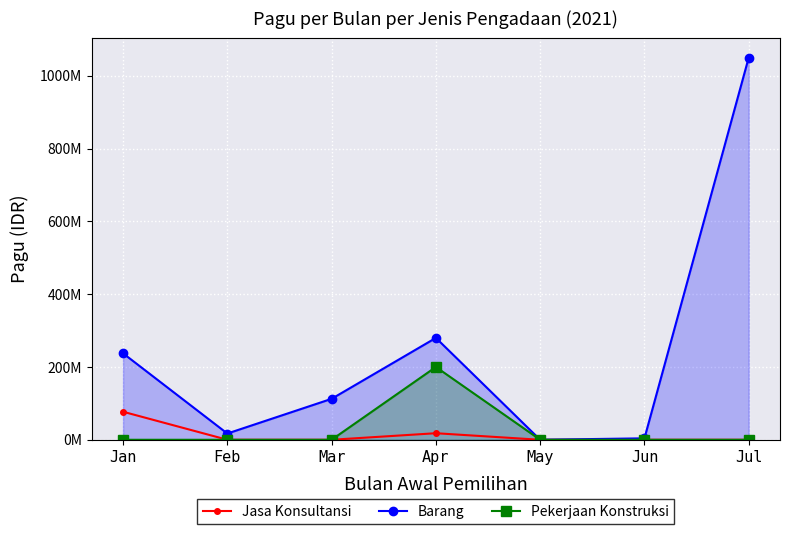

How many series are shown in this chart?

3